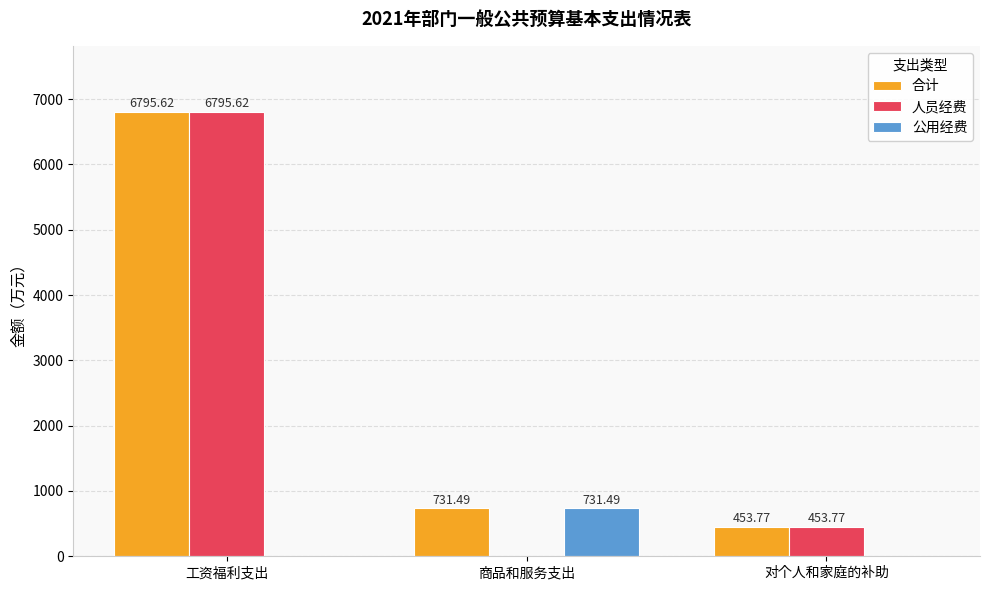

Which series has the largest total across all categories?

合计